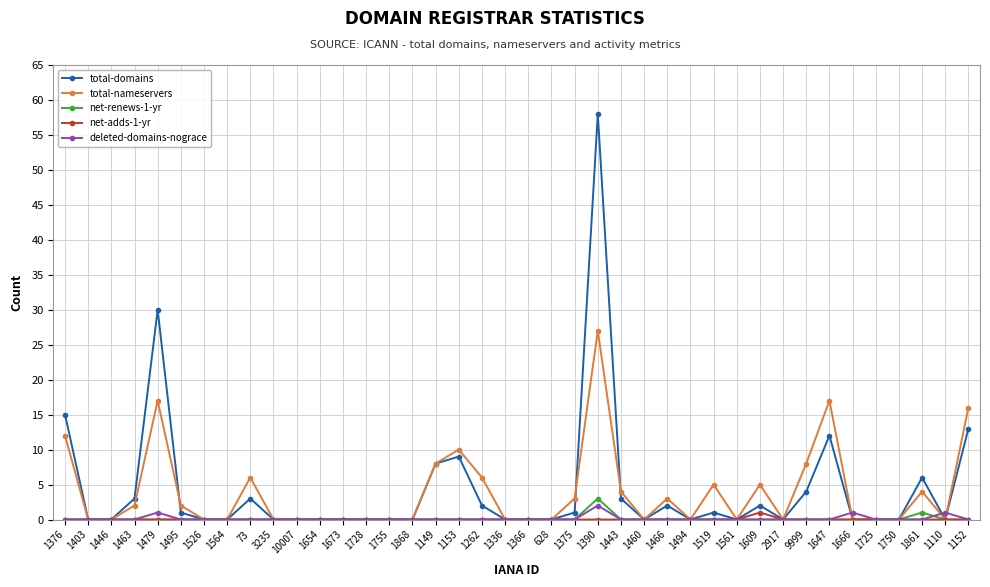

Does the chart have visible grid lines?

Yes